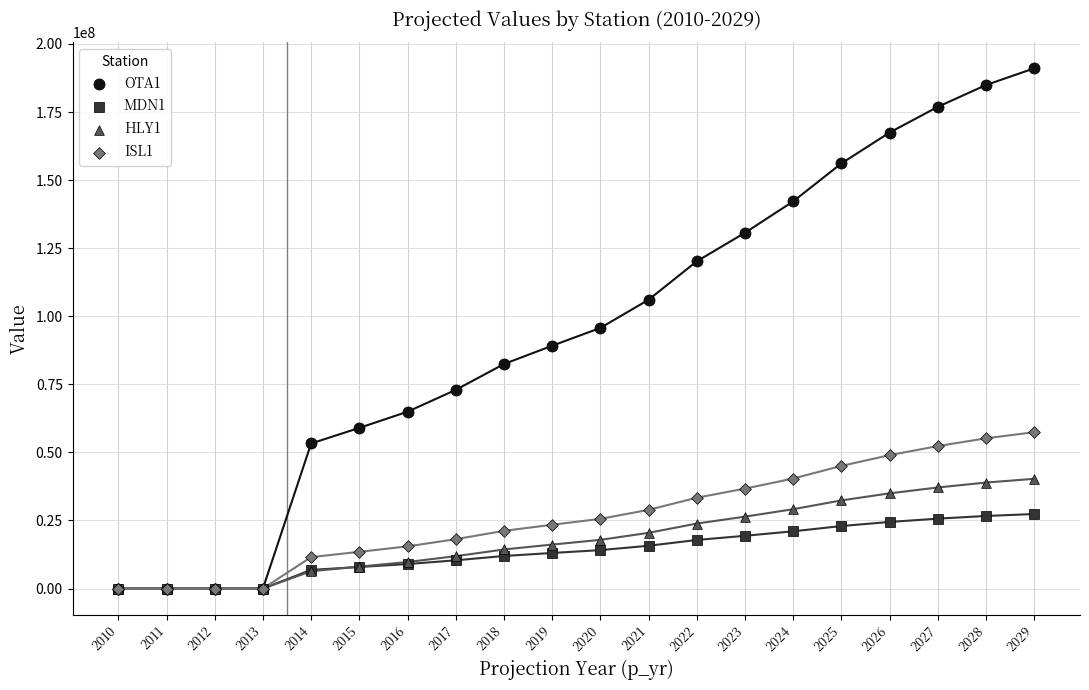

Which series reaches the maximum Y coordinate?

OTA1